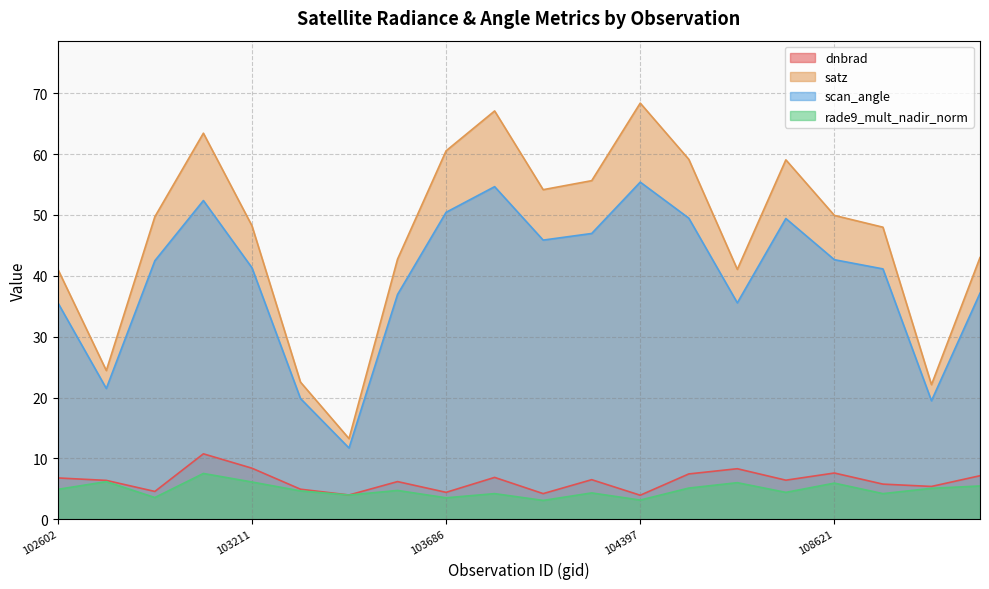

Which series has the largest total across all categories?

satz